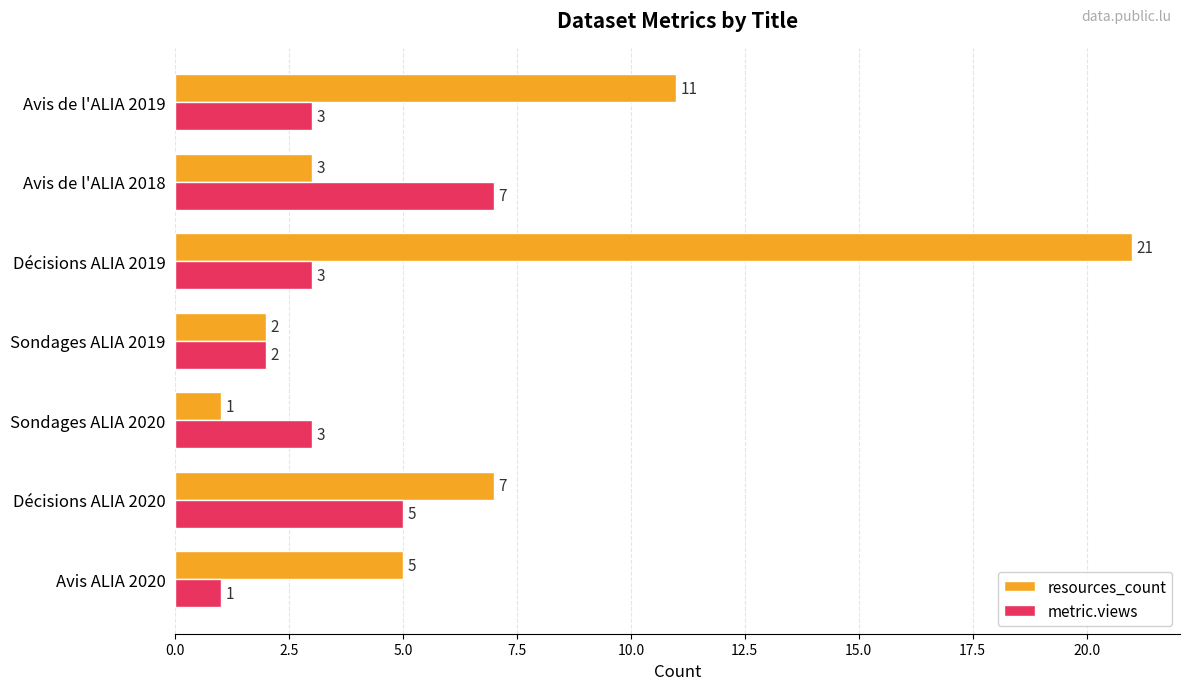

What is the difference between the second highest and second lowest values in the metric.views series?

3